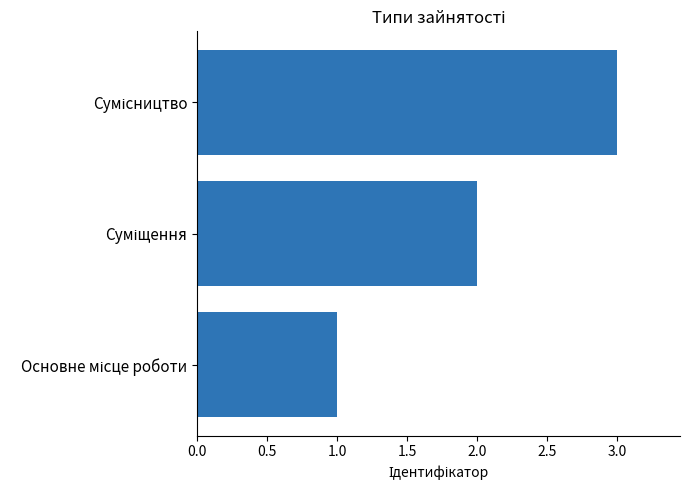

How many data points are less than 2?

1